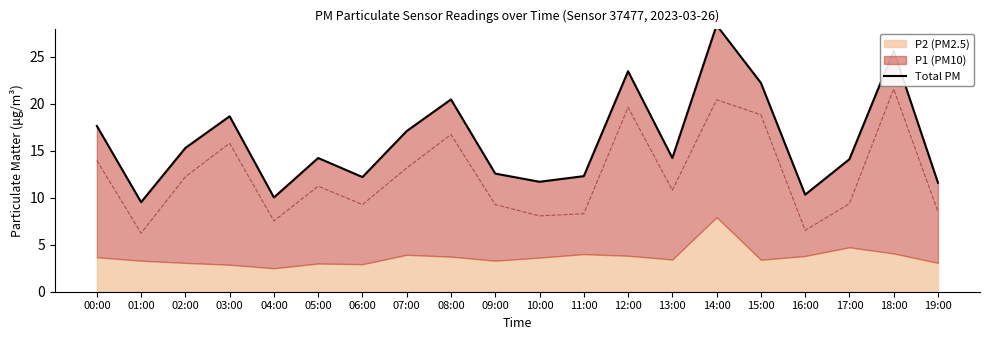

True or false: the data shows 7.6 at 07:00.

False